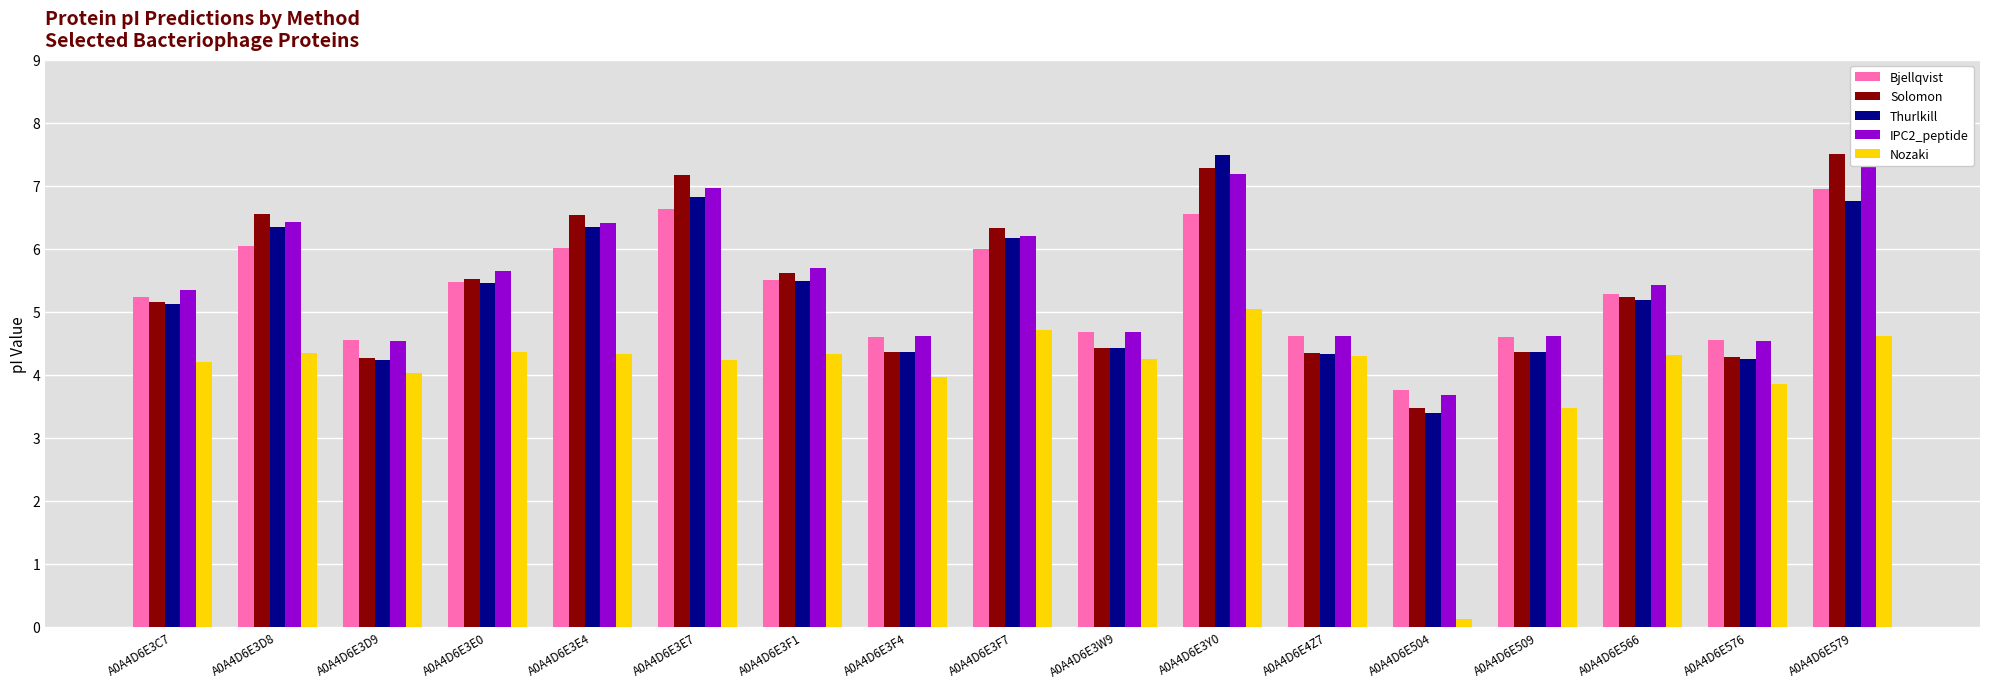

What value does the Bjellqvist series have at A0A4D6E504?

3.8